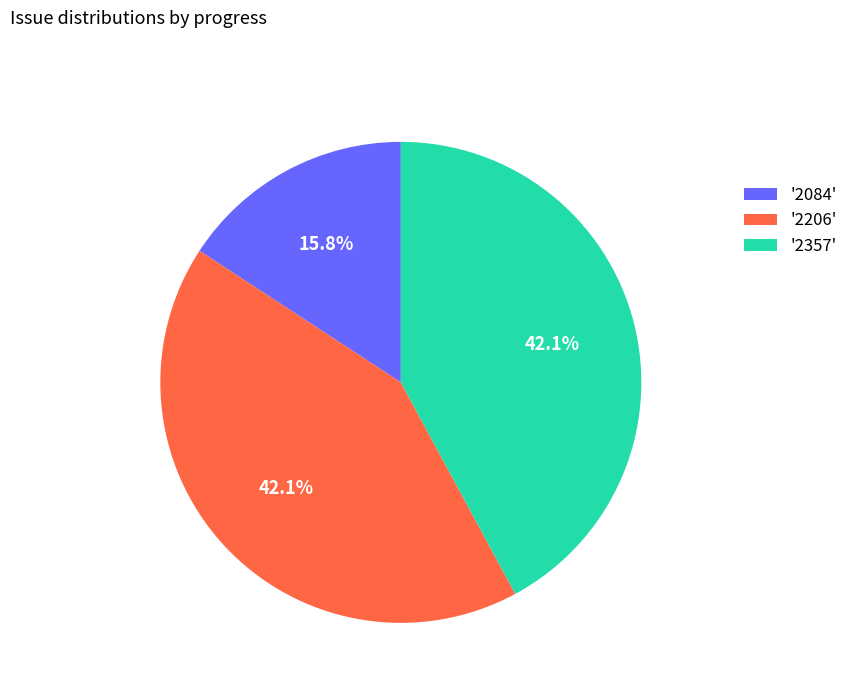

Which category has the smallest portion of the pie?

'2084'